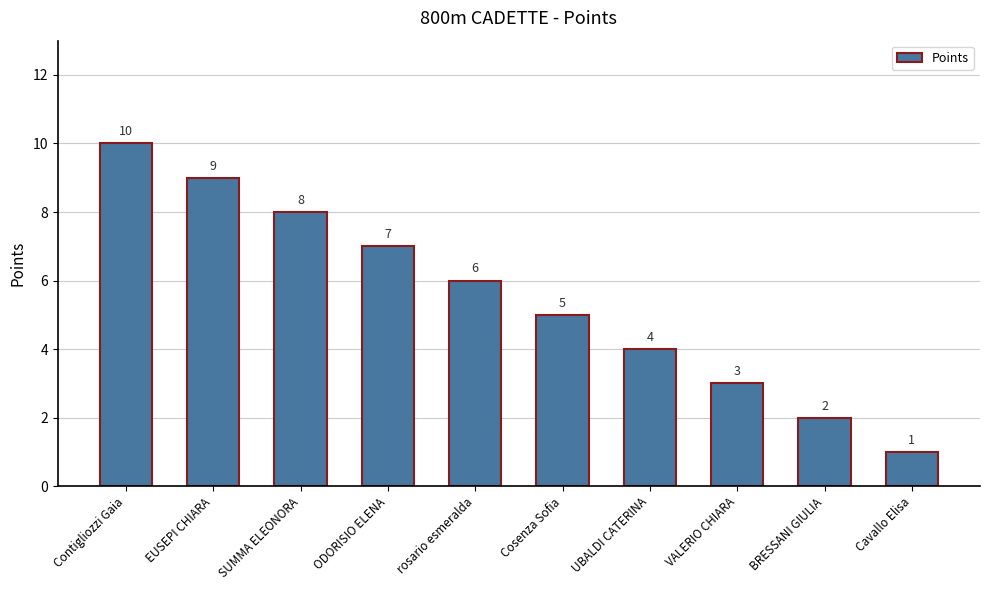

Reading right to left, what are all the values shown in this chart?

1	2	3	4	5	6	7	8	9	10